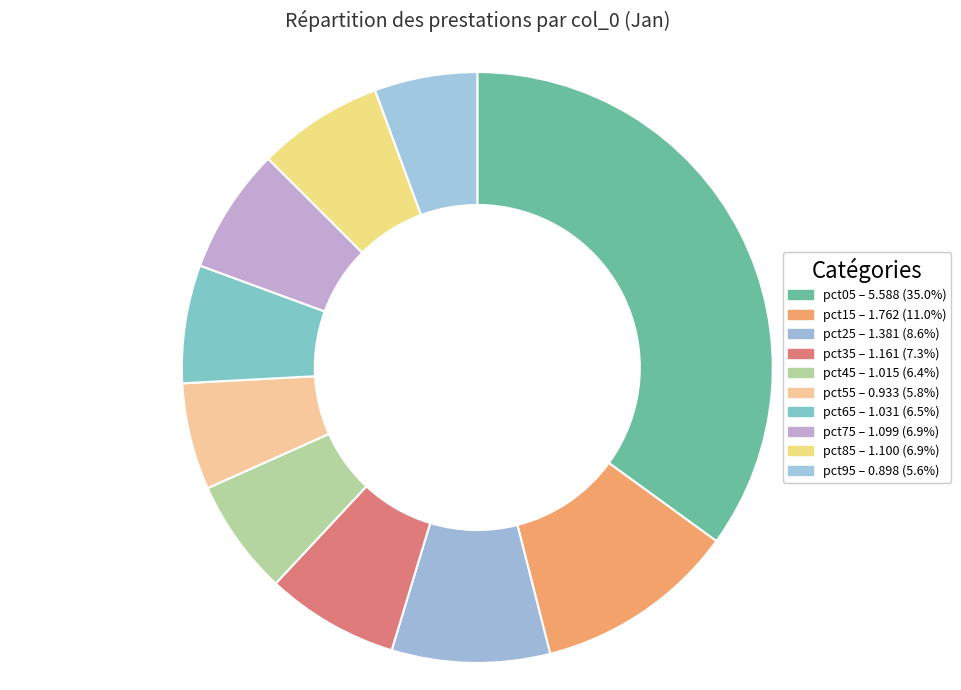

To the nearest percent, what is the combined percentage of pct15 and pct75?

18%